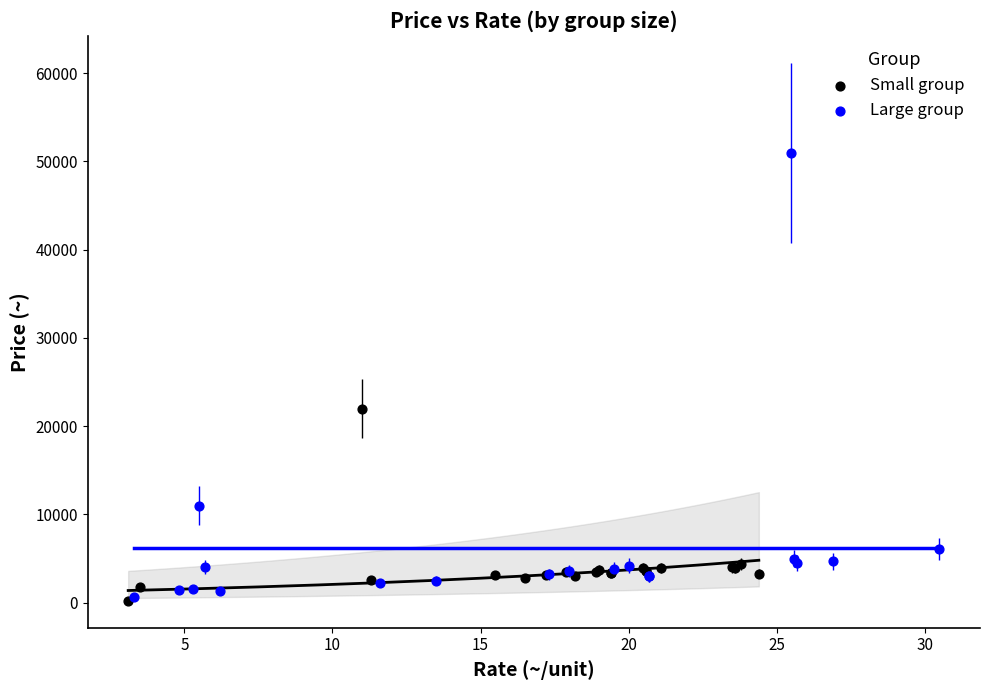

Which series has the widest spread of Y values?

Large group